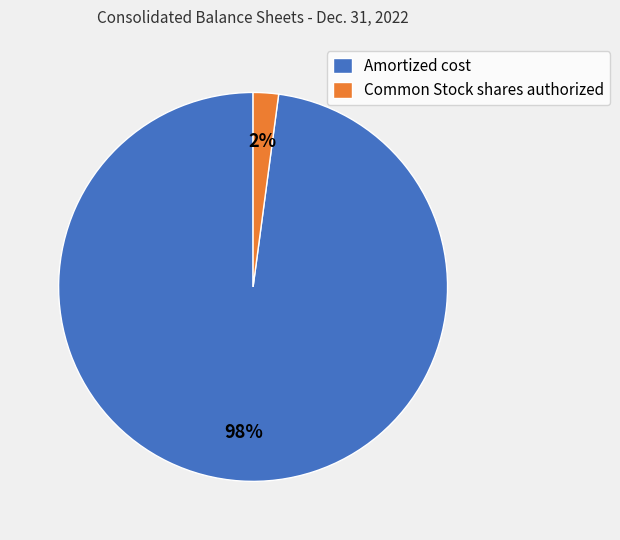

How many slices are in this pie chart?

2